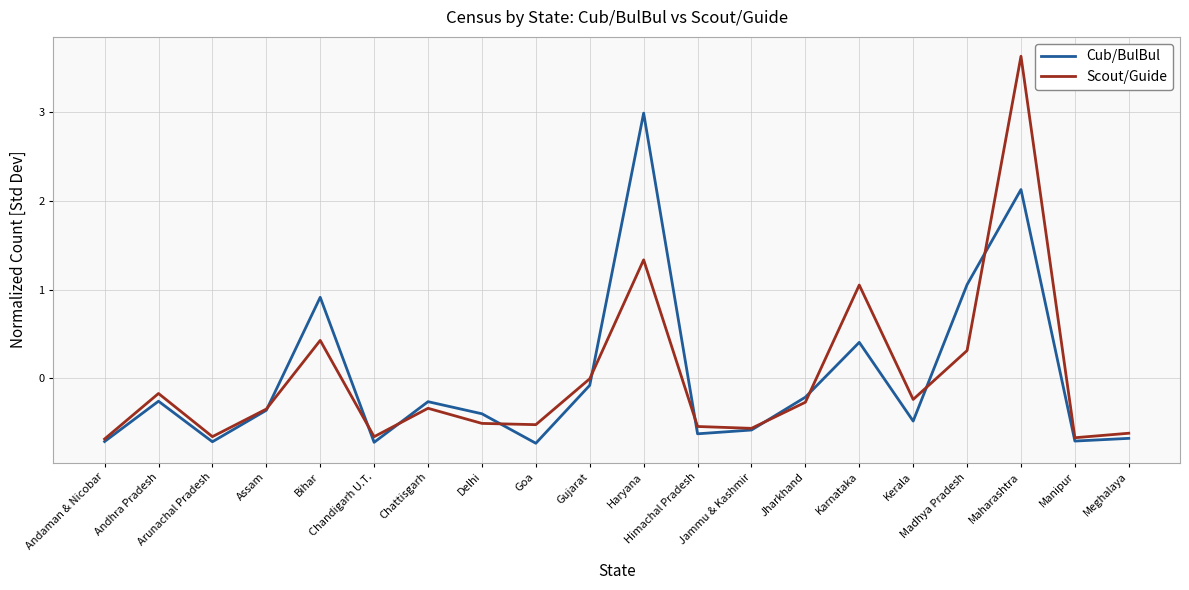

What is the difference between the maximum and second lowest values in the Cub/BulBul series?

3.7